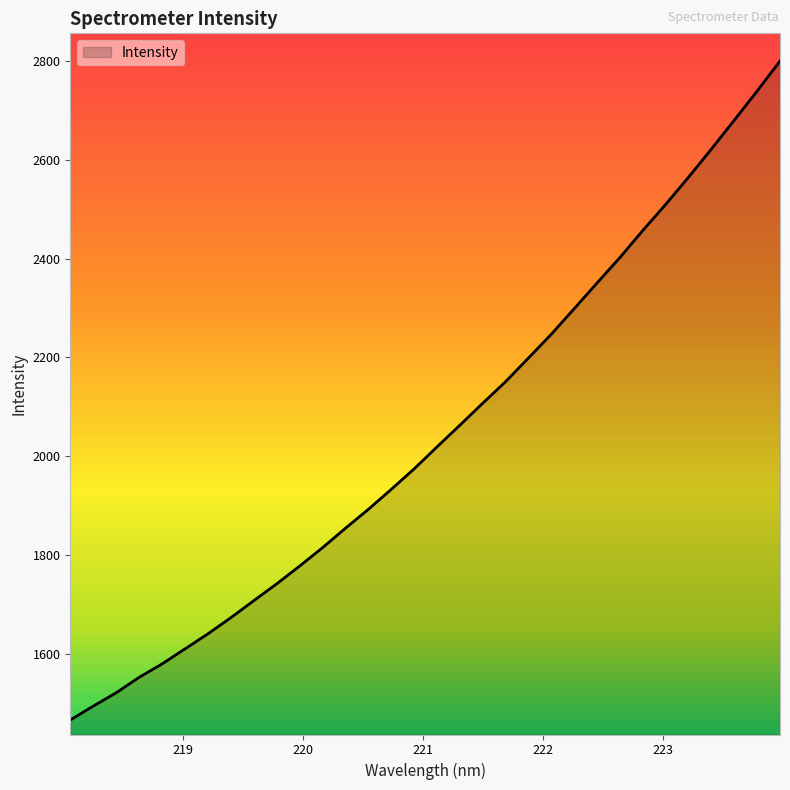

How many values exceed 2018?

16